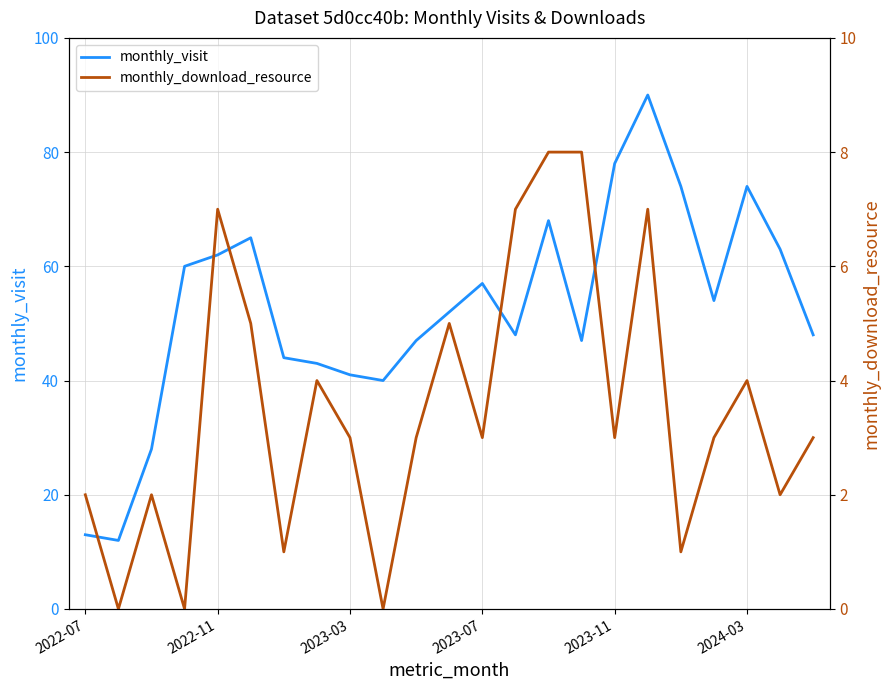

Which series has the widest spread of values?

monthly_visit